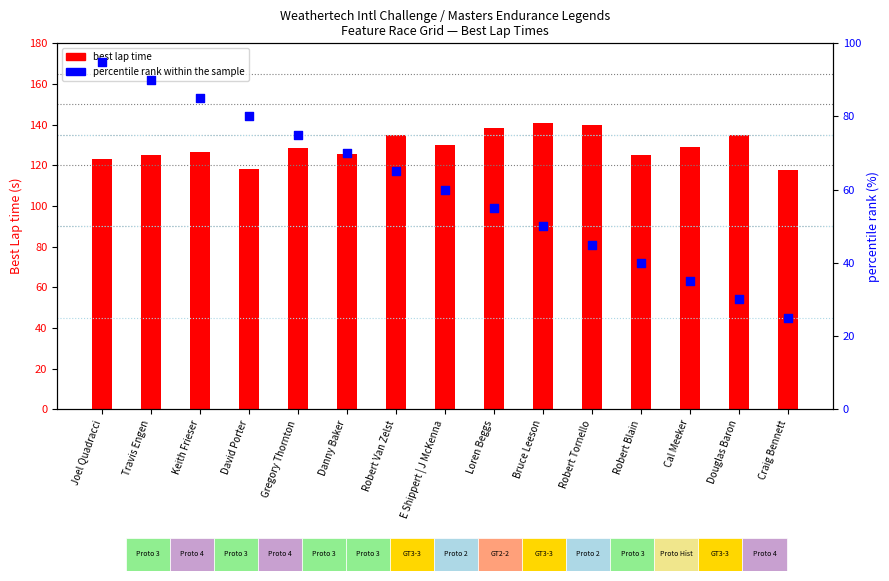

Which series has the largest Y range (max minus min)?

percentile rank within the sample